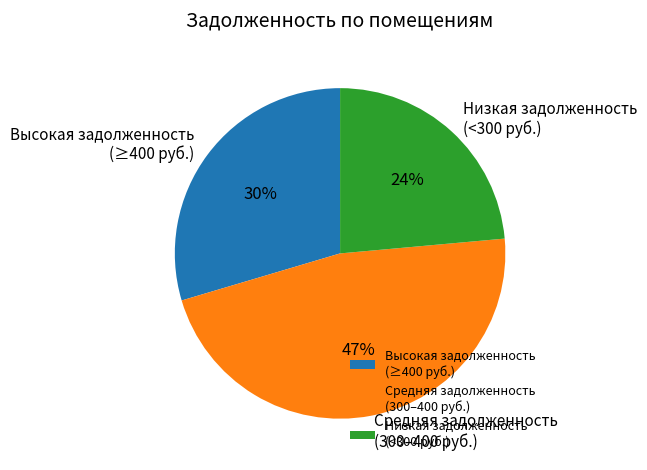

Do Низкая задолженность (<300 руб.) and Высокая задолженность (≥400 руб.) together represent more than half of the pie?

Yes